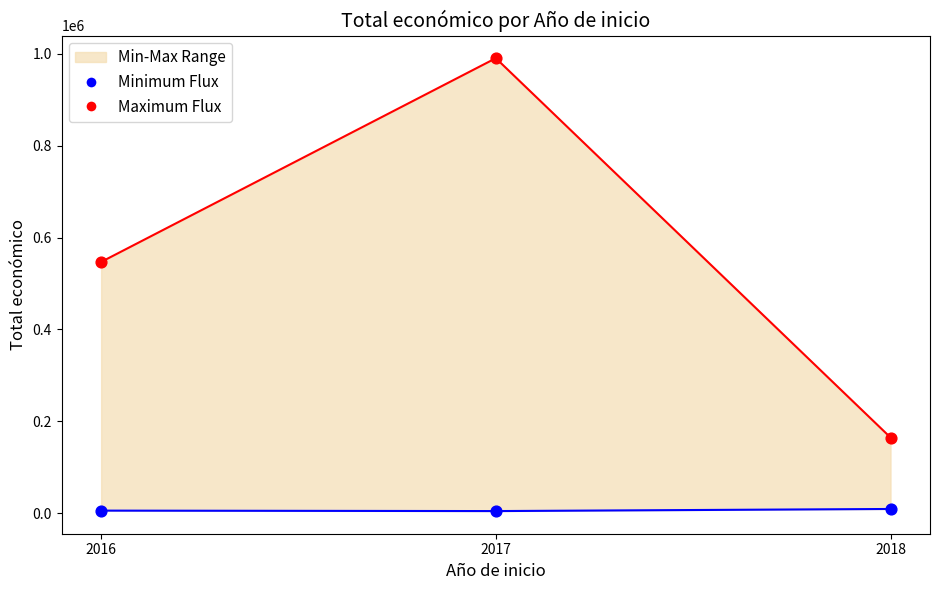

Which series reaches the maximum Y coordinate?

Maximum Flux